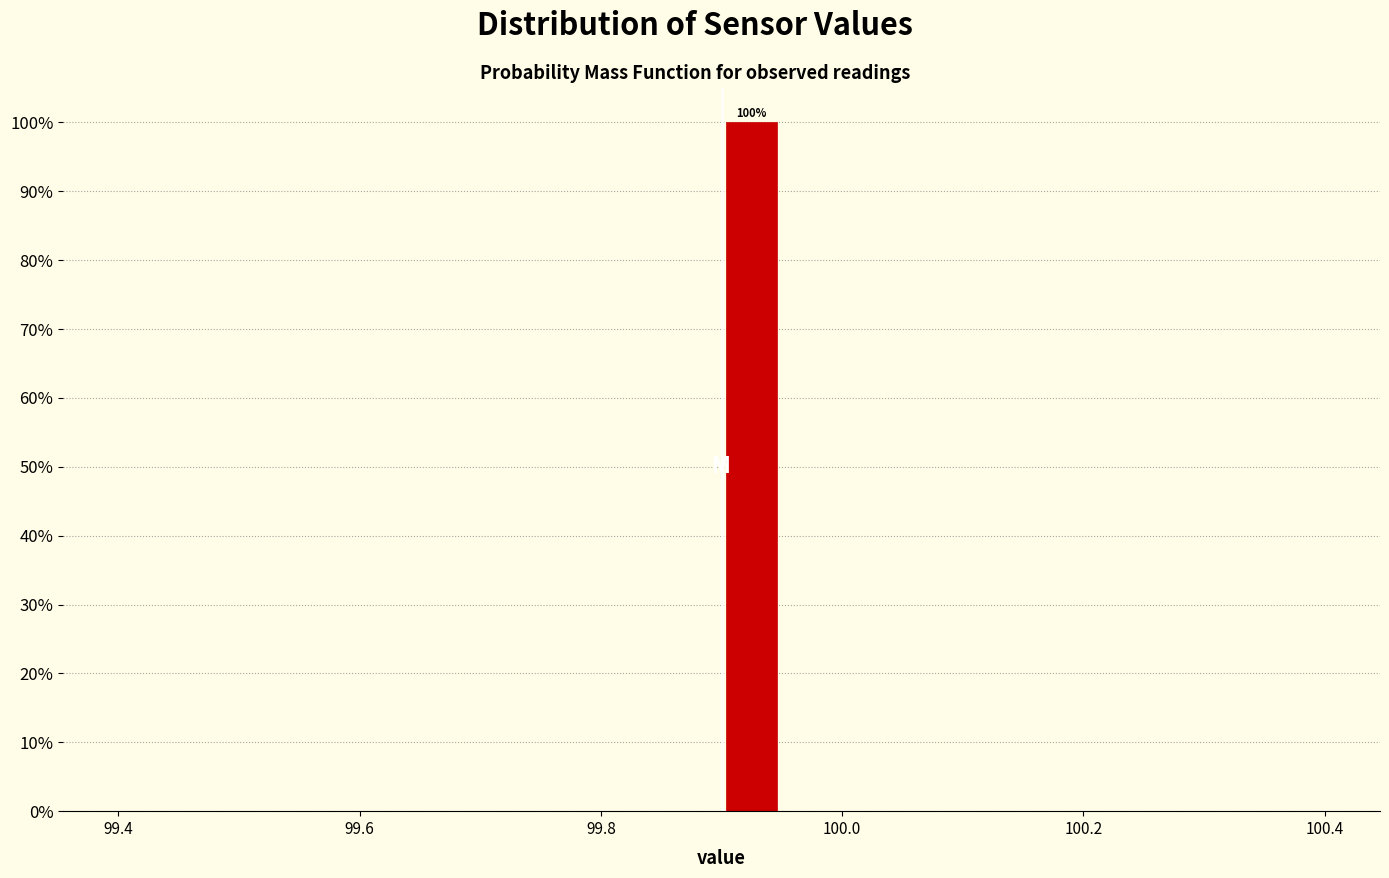

Around what value on the x-axis is the tallest bar? Give the approximate position of its centre, as read against the axis.

99.92